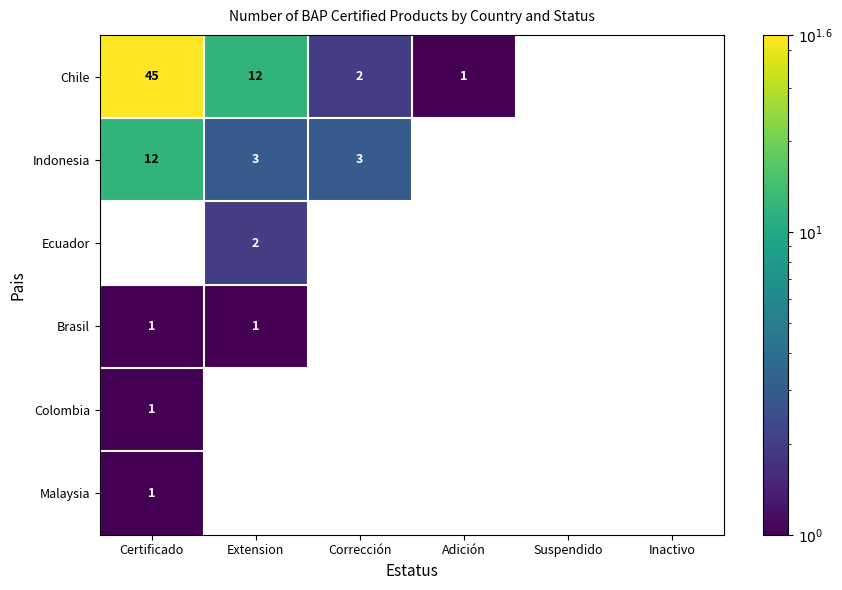

Between Certificado and Inactivo, which series saw the biggest shift?

Chile